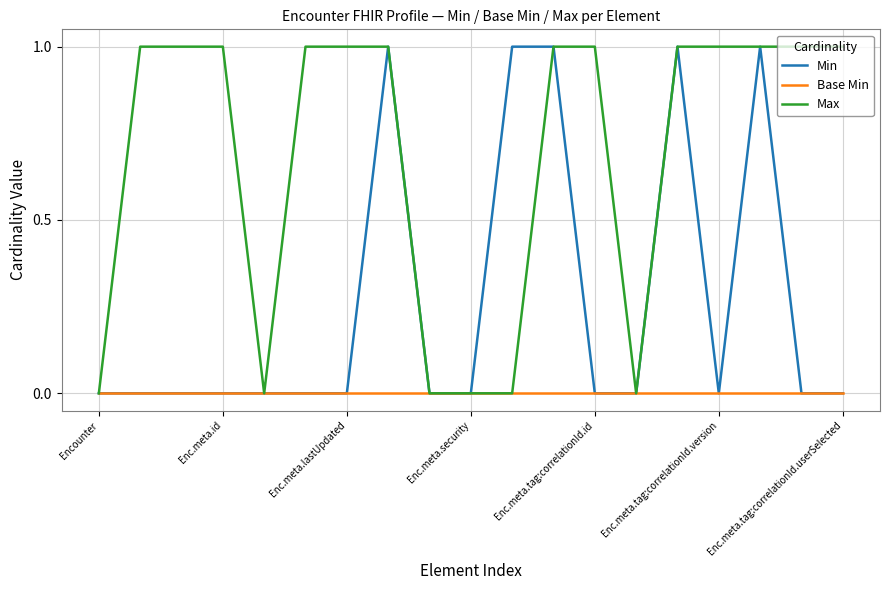

How many lines are shown in the chart?

3